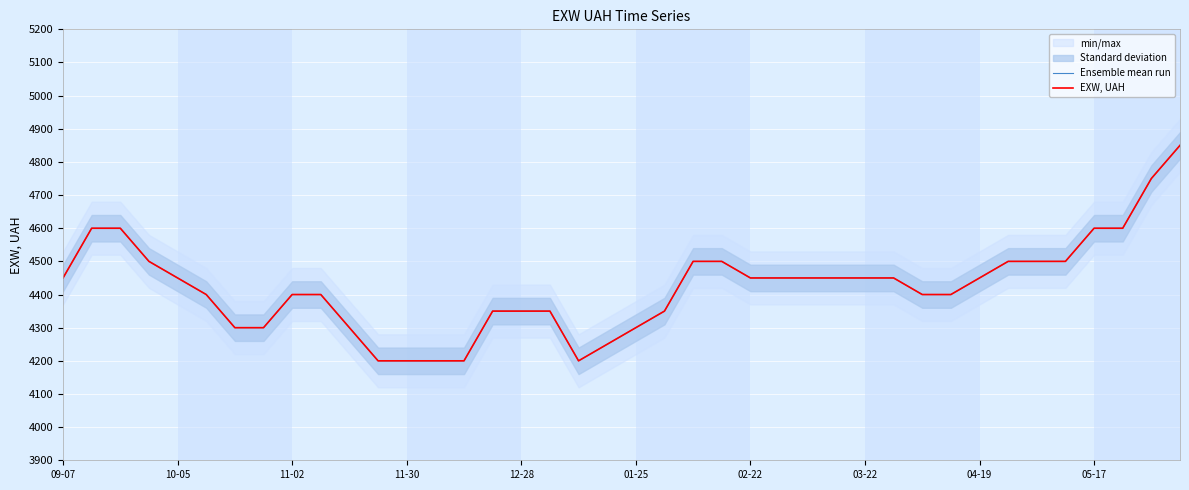

True or false: EXW, UAH and Ensemble mean run cross at least once.

False